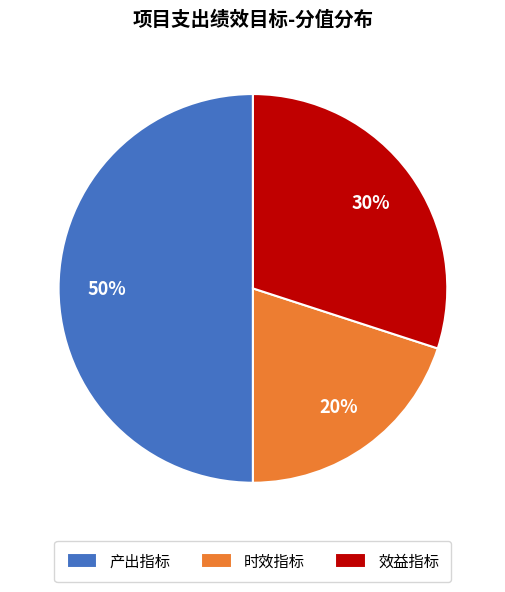

Does 时效指标 represent more than half of the total?

No